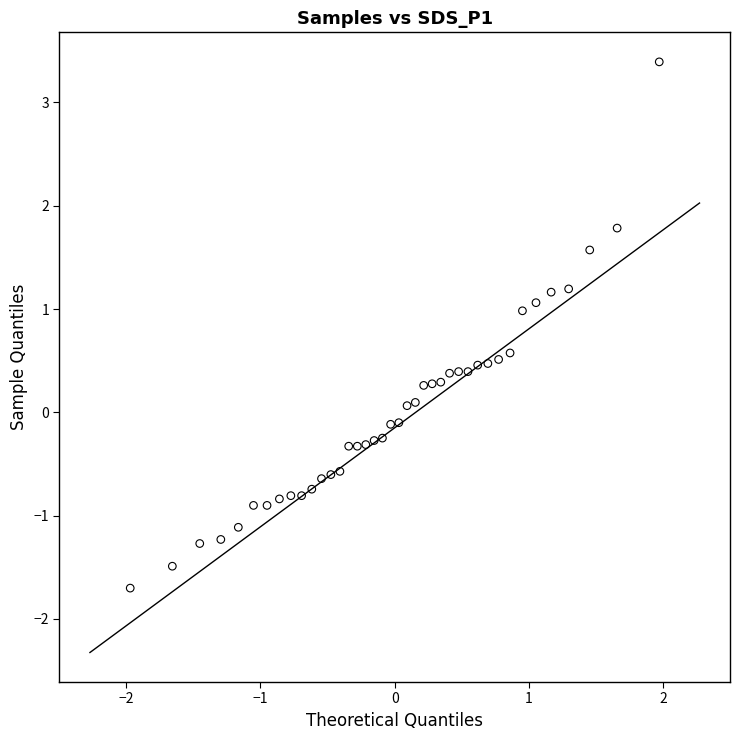

What is the range of X values (max minus min)?

3.9